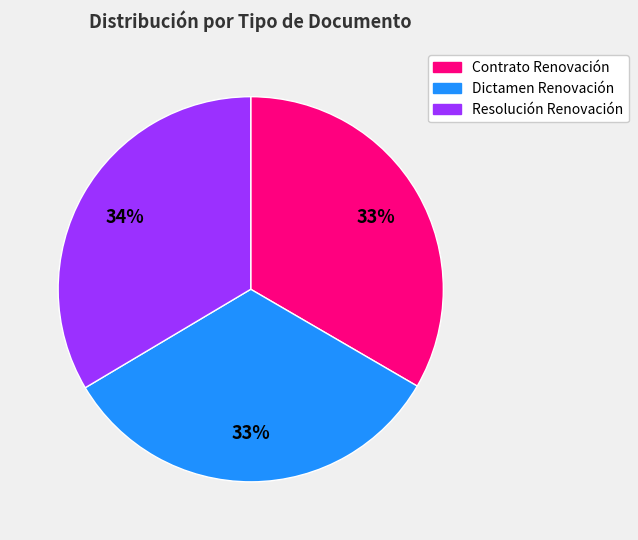

What percentage is the Dictamen Renovación slice, to the nearest percent?

33%